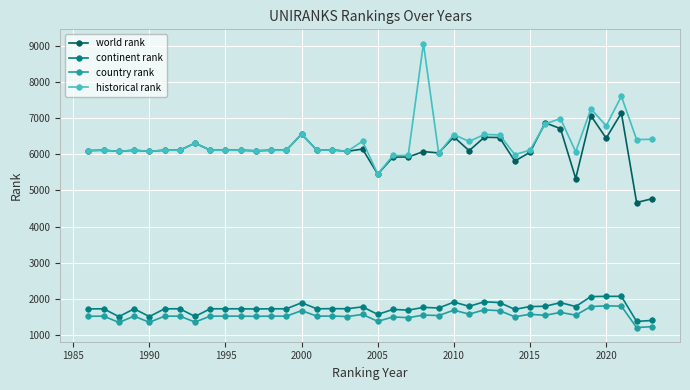

Does the chart have visible grid lines?

Yes